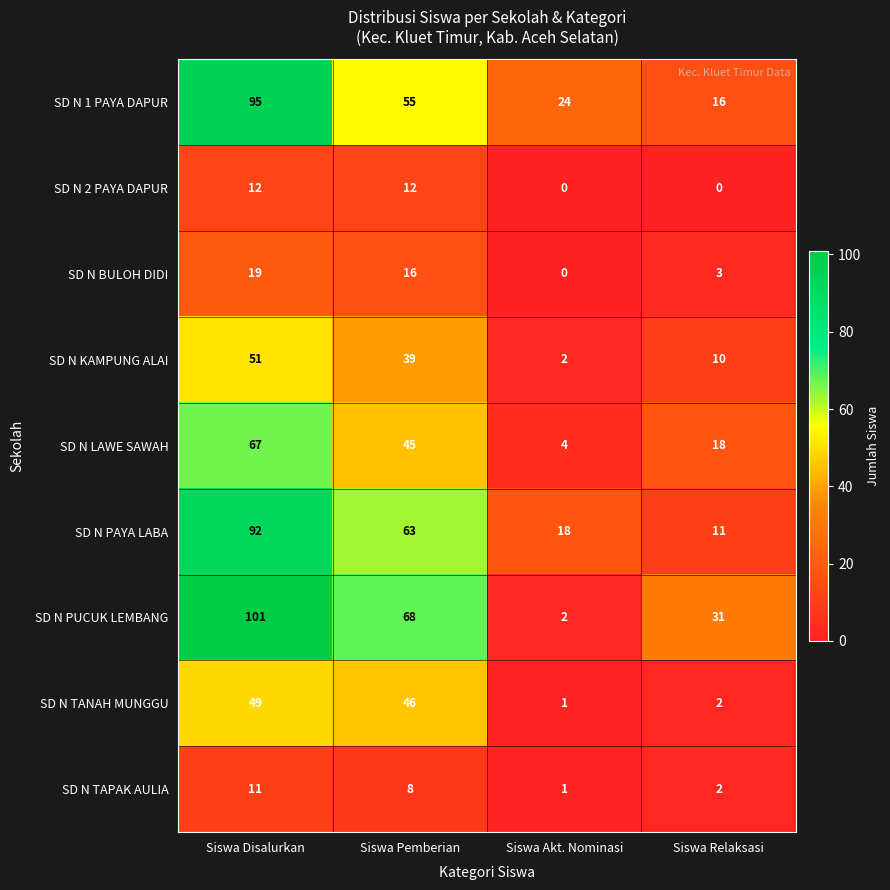

At which category is the sum across all series the highest?

Siswa Disalurkan